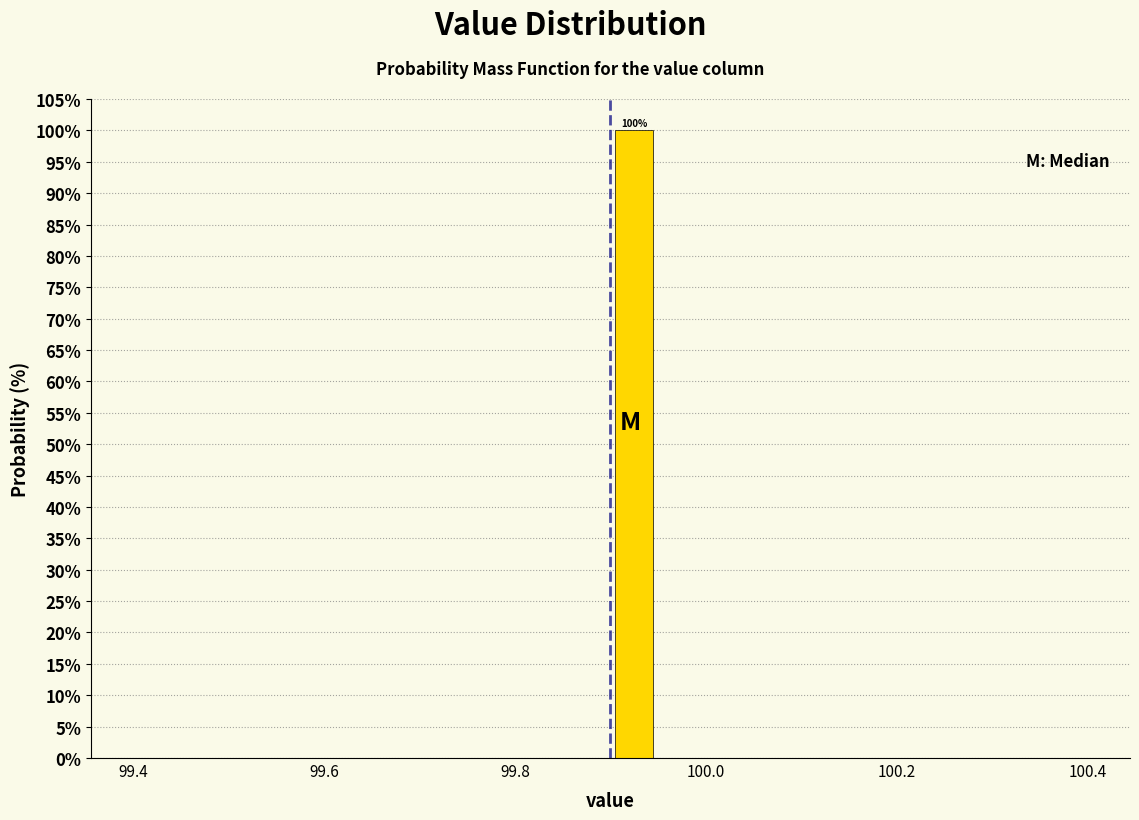

Around what value on the x-axis is the tallest bar? Give the approximate position of its centre, as read against the axis.

99.92